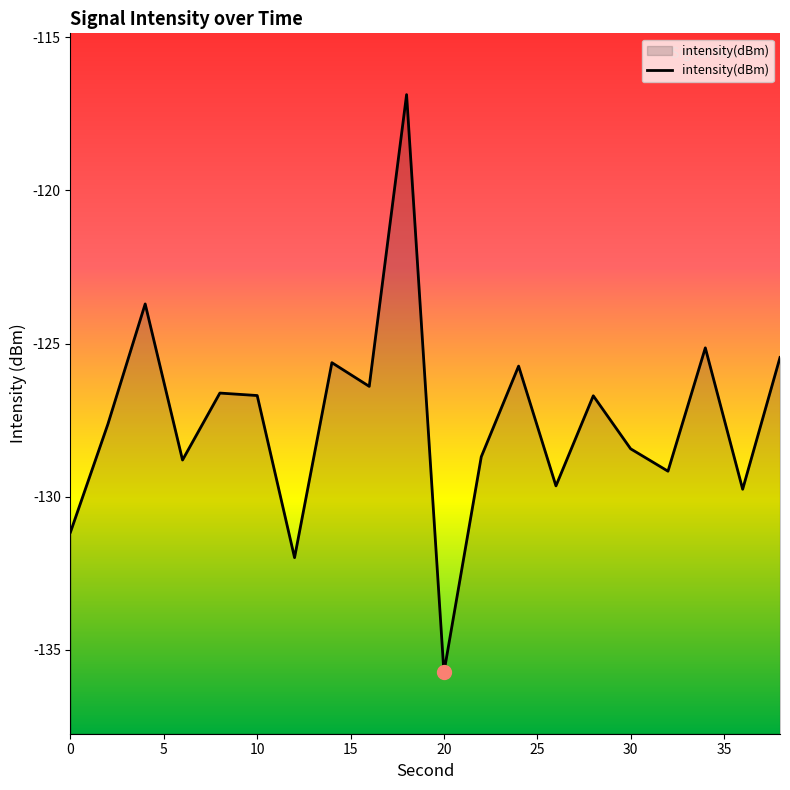

The value at 6 is -208.4. True or false?

False